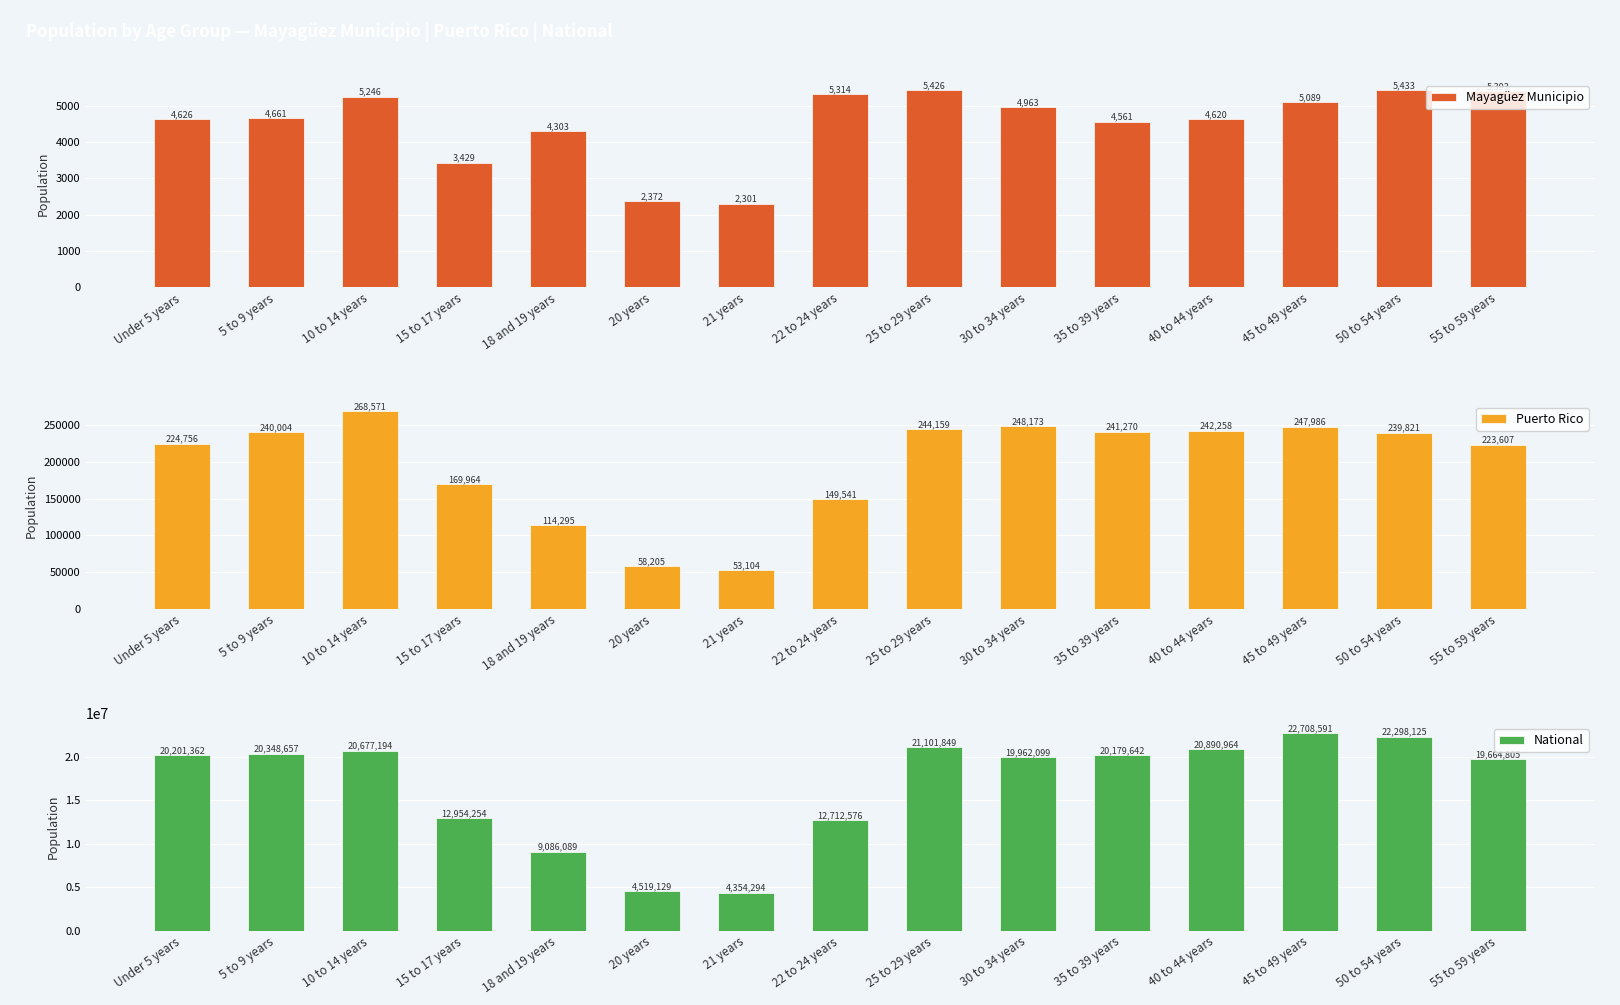

What is the approximate value of Puerto Rico at 21 years, to the nearest 100?

53100